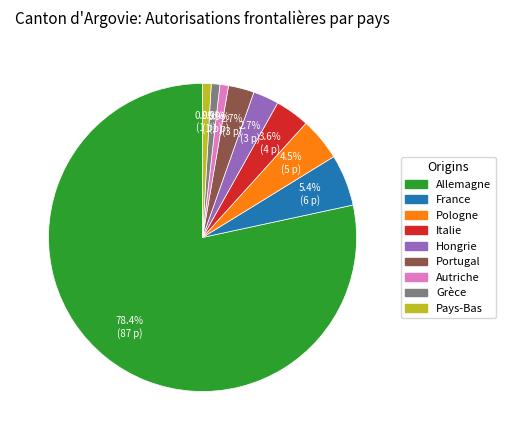

Is the sum of France and Pologne greater than half?

No